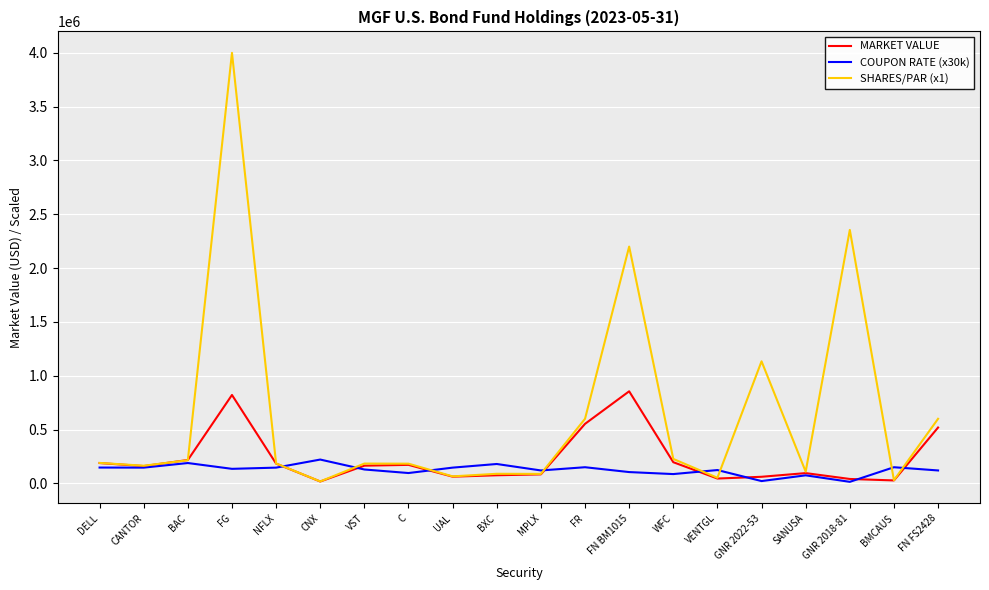

How many values in the MARKET VALUE series are below 164347?

10